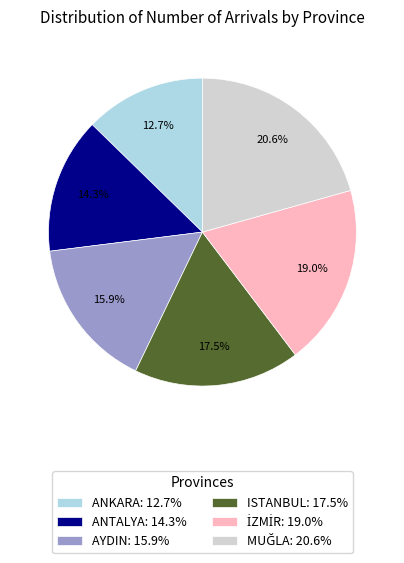

What is the total percentage of AYDIN: 15.9% and ANKARA: 12.7%?

28.6%